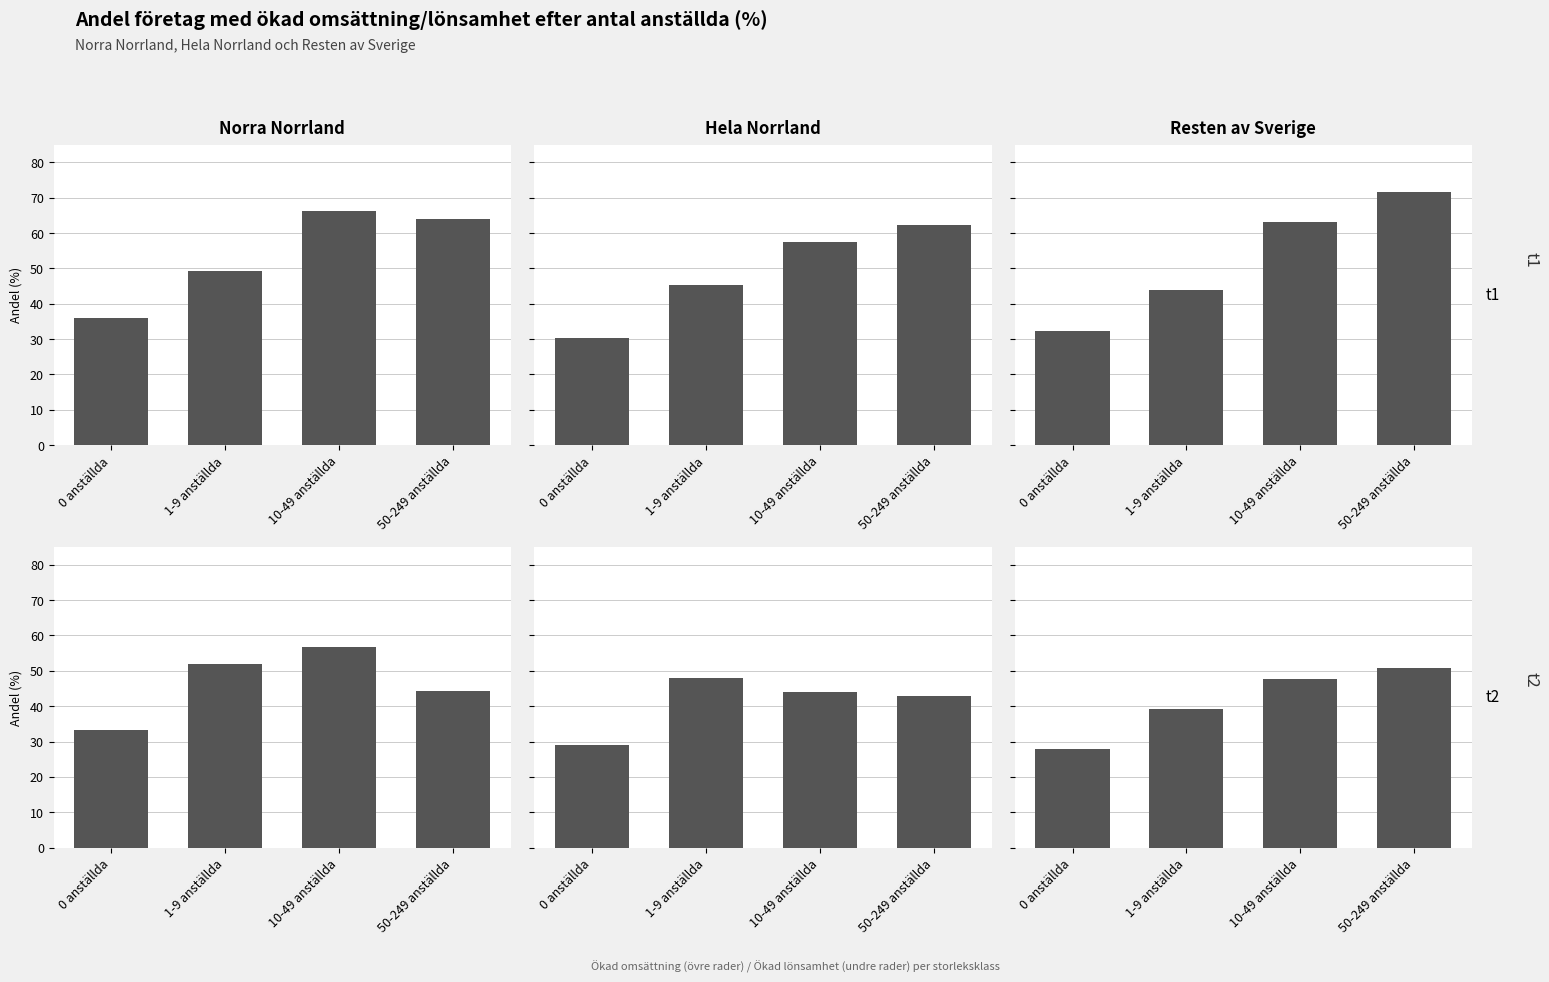

True or false: Ökad lönsamhet has a value of 47.8 at 10-49 anställda.

True